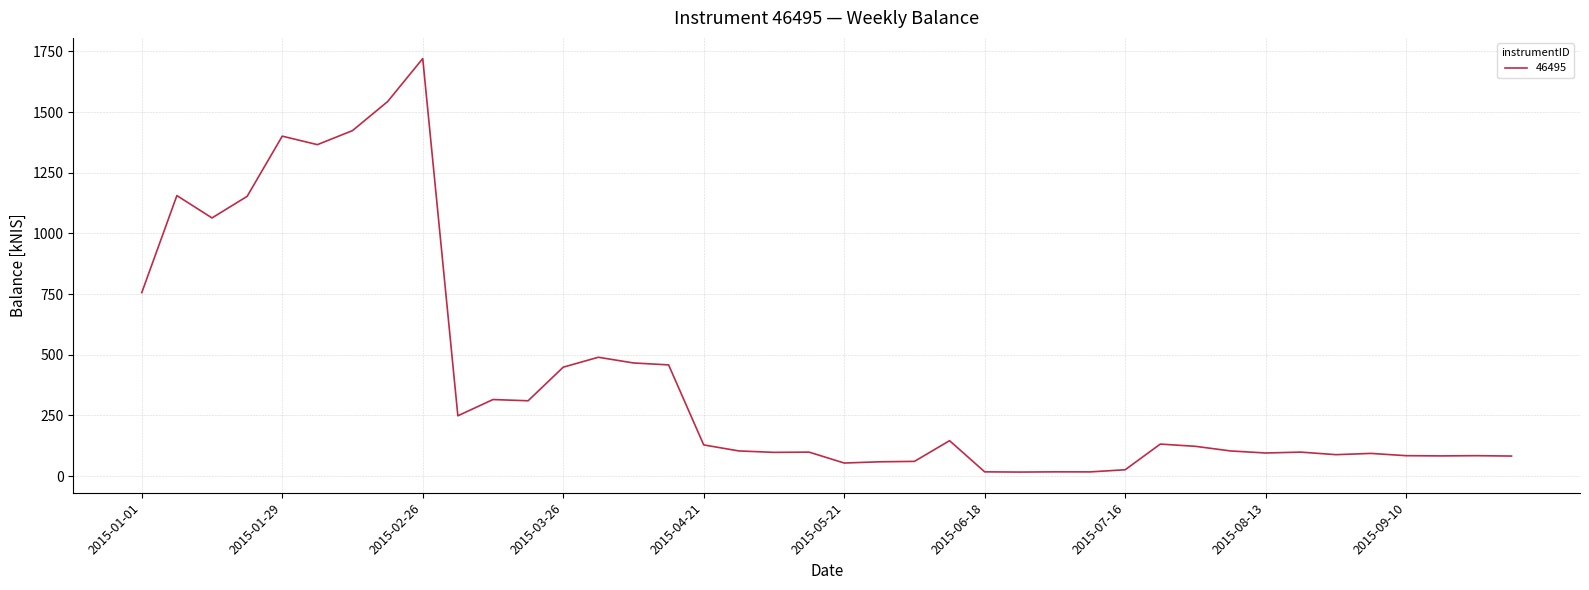

What is the maximum value shown in the chart?

1720.5